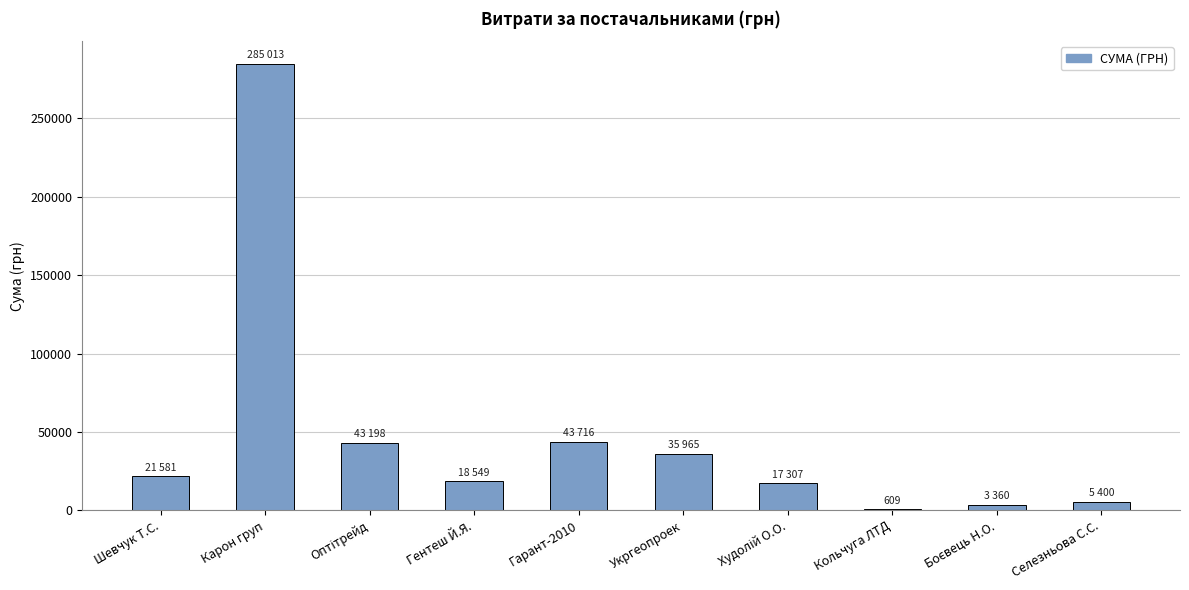

True or false: the data shows 35965.4 at Укргеопроек.

True